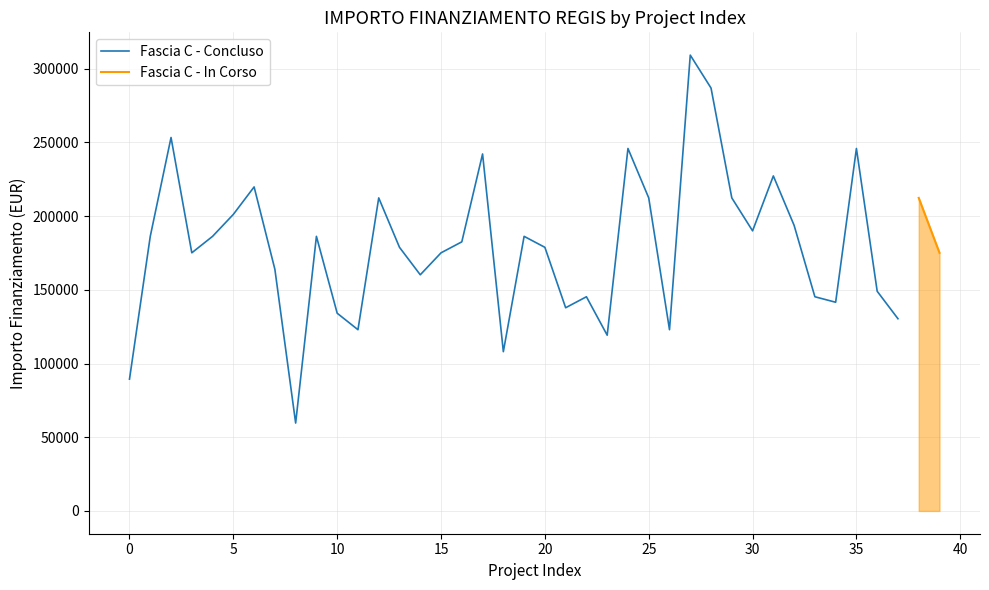

What is the difference between the maximum and minimum values?

249629.6